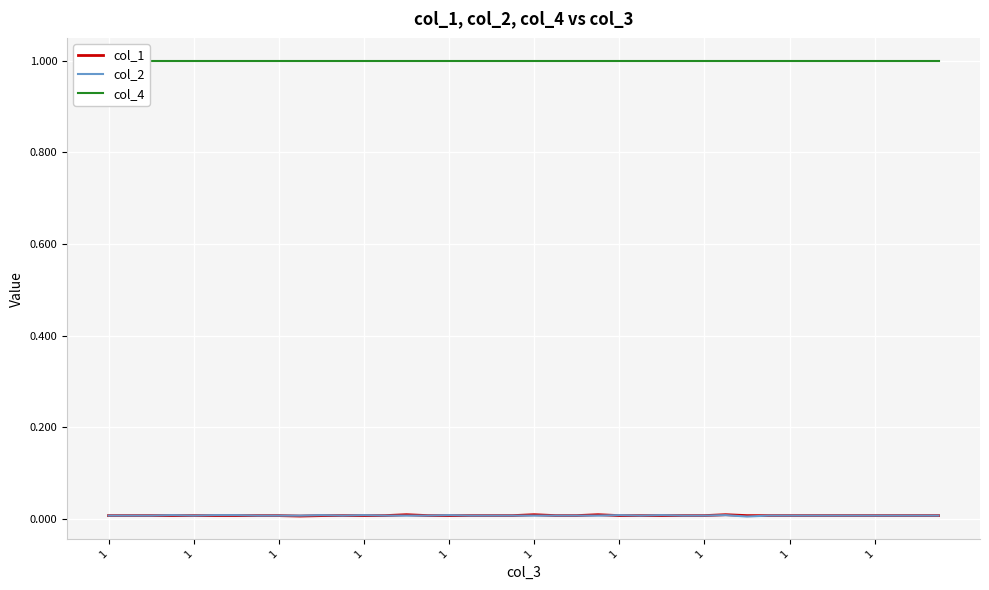

Is it true that col_2 equals 0.0 at 39?

False